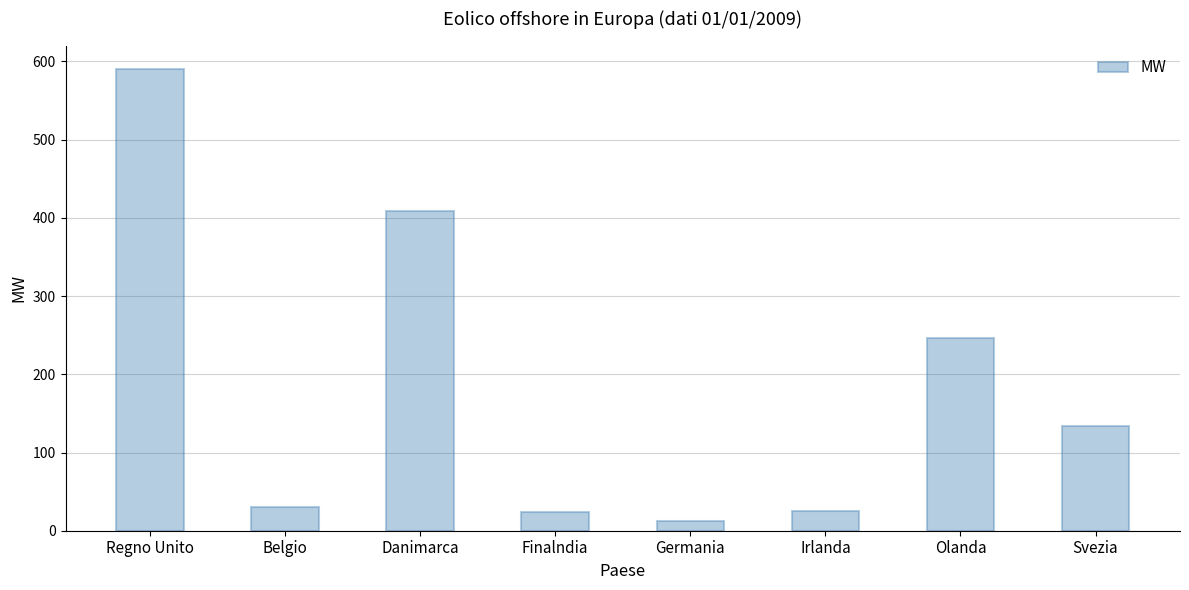

Approximately how many times larger is the value at Belgio compared to Germania?

2.5